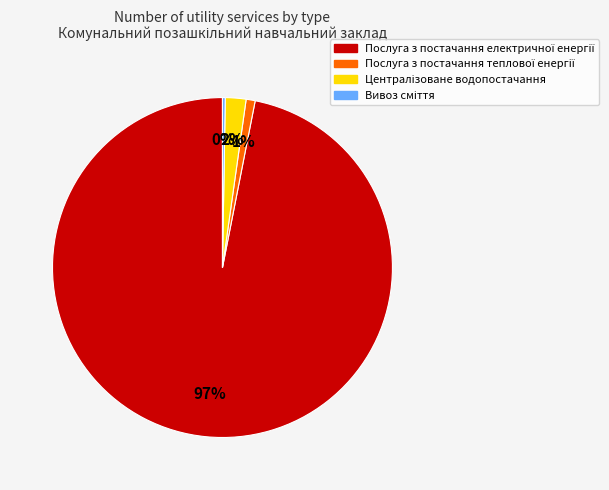

To the nearest percent, what is the difference between the largest and smallest slice percentages?

97%